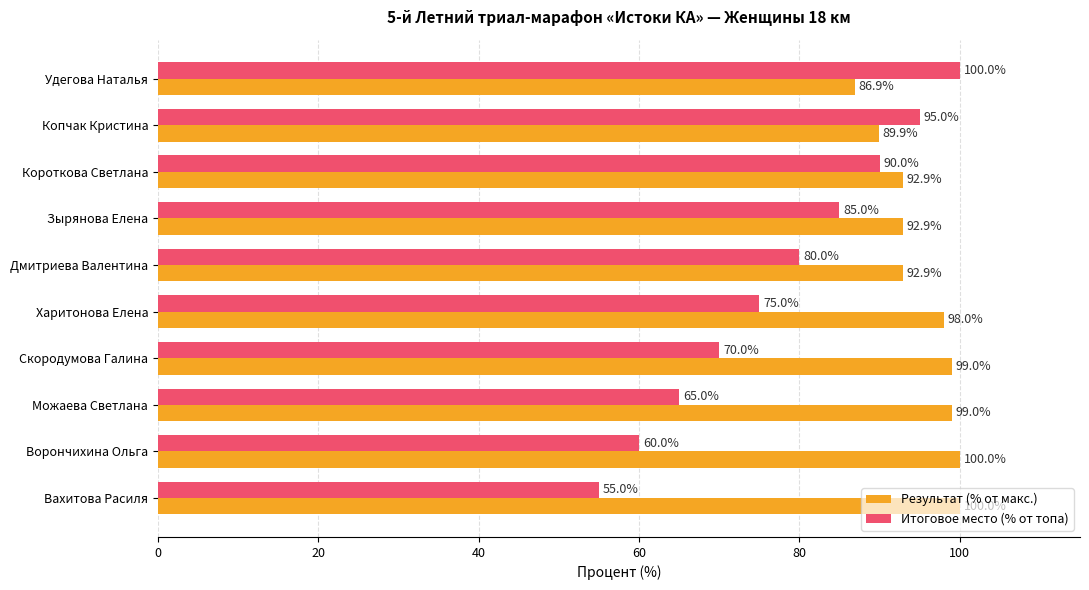

Which series has the largest total across all categories?

Результат (% от макс.)